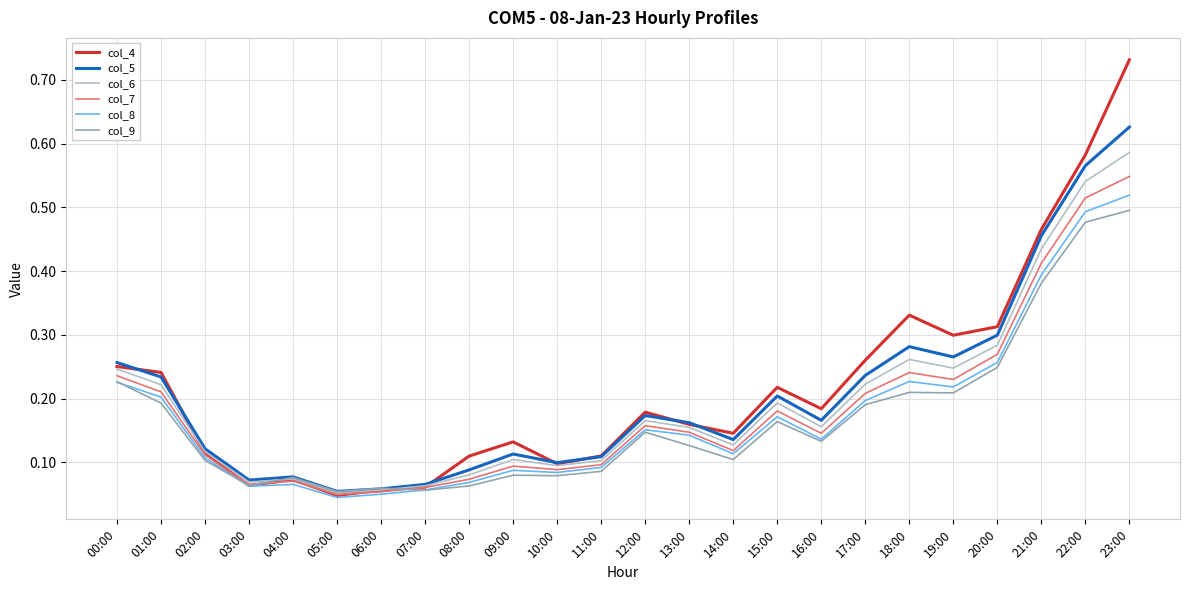

What position from the right is 05:00?

19